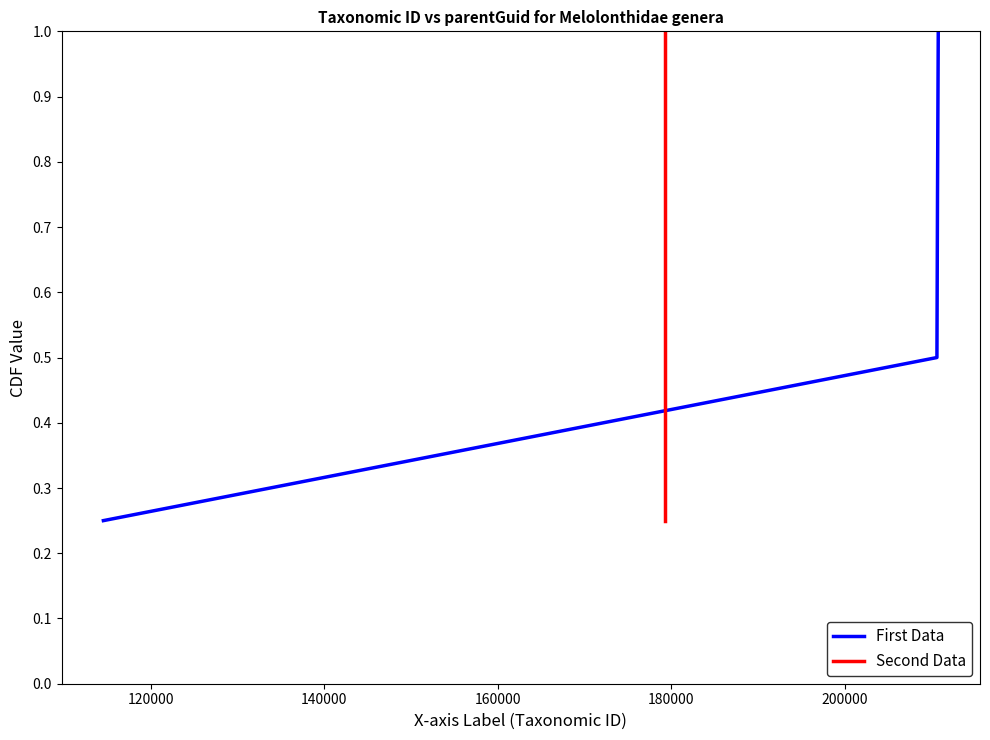

True or false: First Data has more than 2 interior local peaks.

False